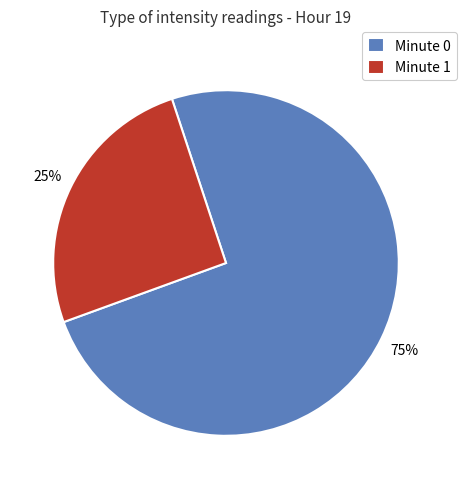

True or false: Minute 0 accounts for 67% of the total.

False